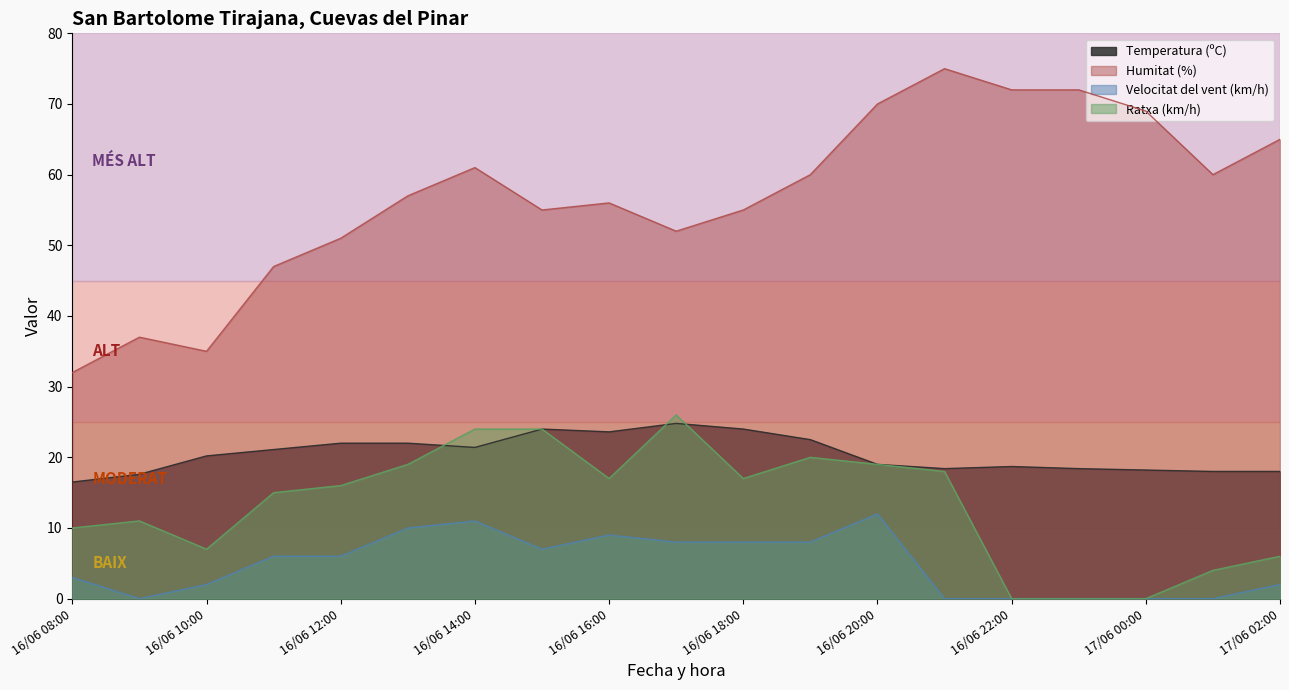

What are all the series names shown in the legend?

Temperatura (ºC), Humitat (%), Velocitat del vent (km/h), Ratxa (km/h)